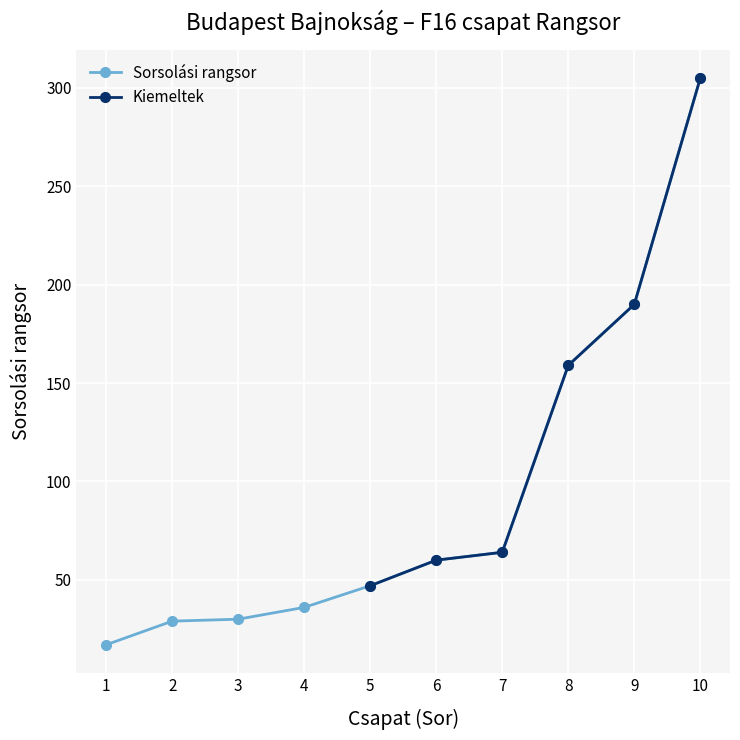

What is the difference between the maximum and minimum values?

288